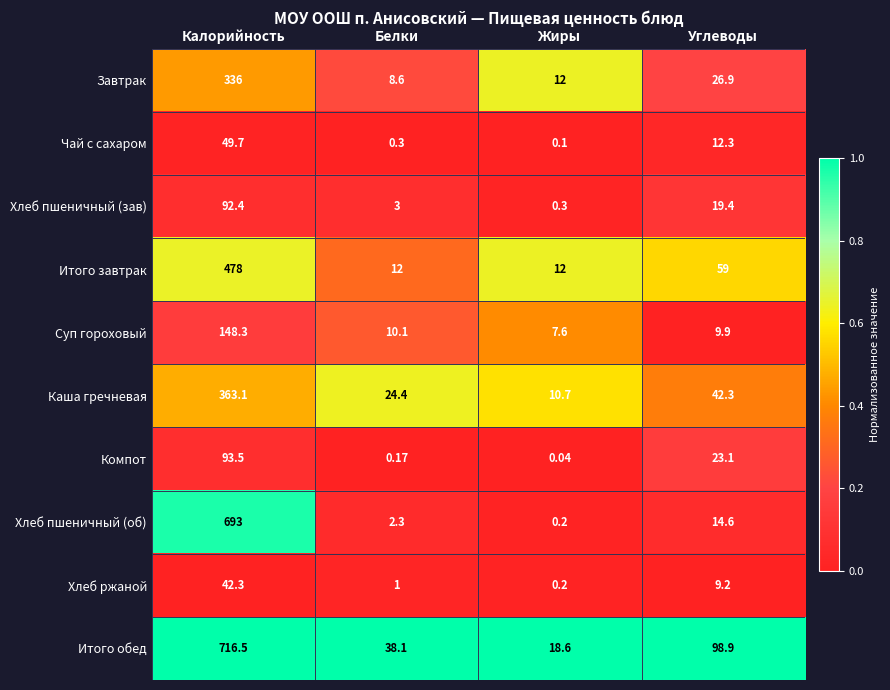

Rank the series by their maximum value, from highest to lowest.

Итого обед, Хлеб пшеничный (об), Итого завтрак, Каша гречневая, Завтрак, Суп гороховый, Компот, Хлеб пшеничный (зав), Чай с сахаром, Хлеб ржаной